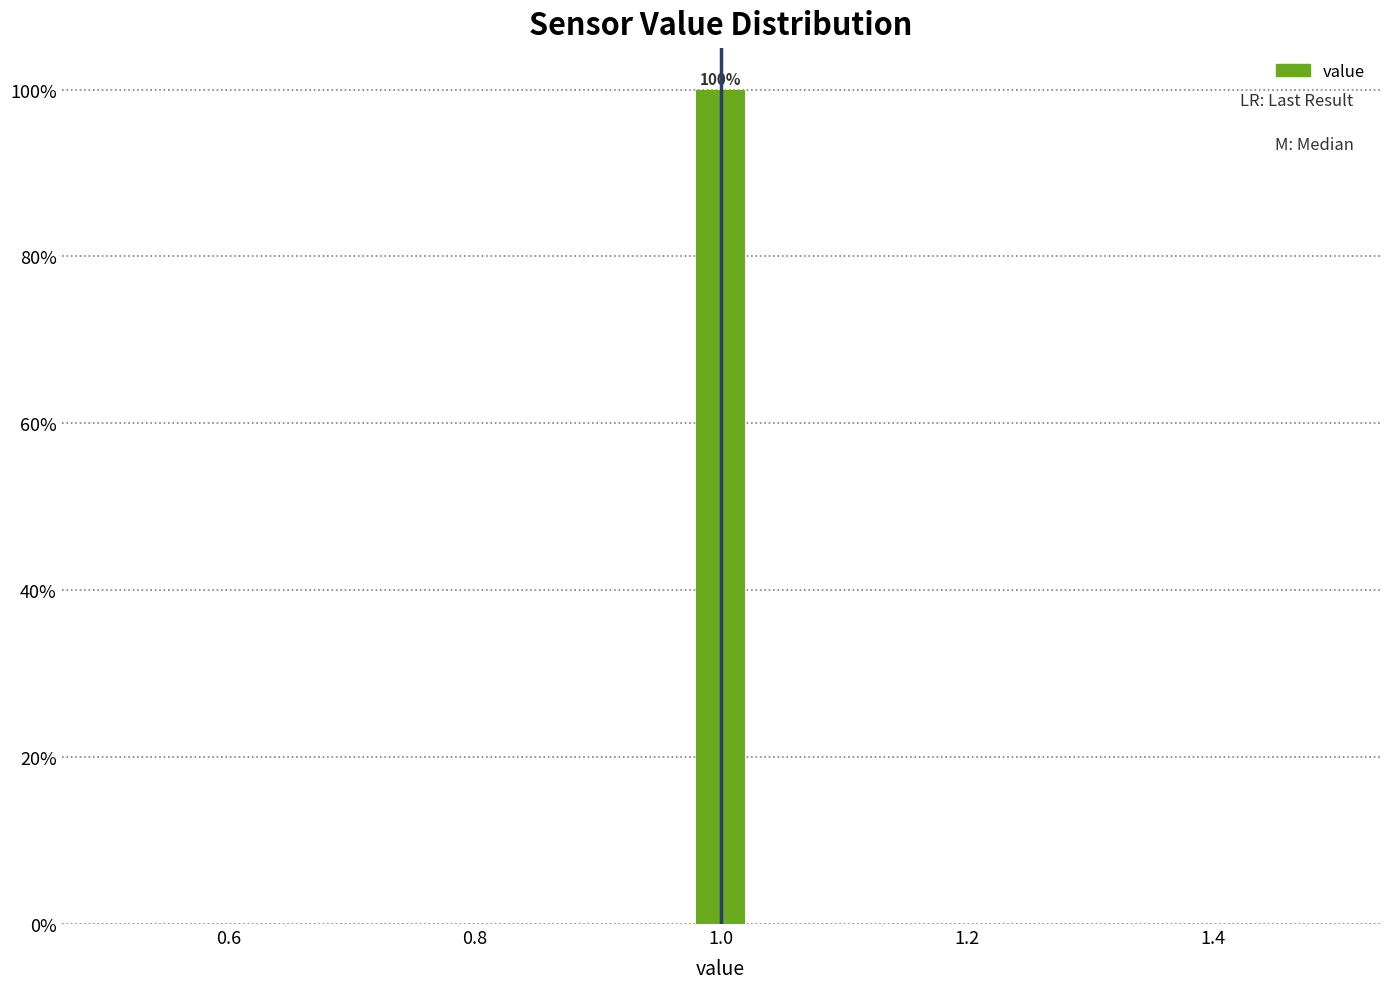

Read against the x-axis, roughly where is the centre of the tallest bar?

1.00